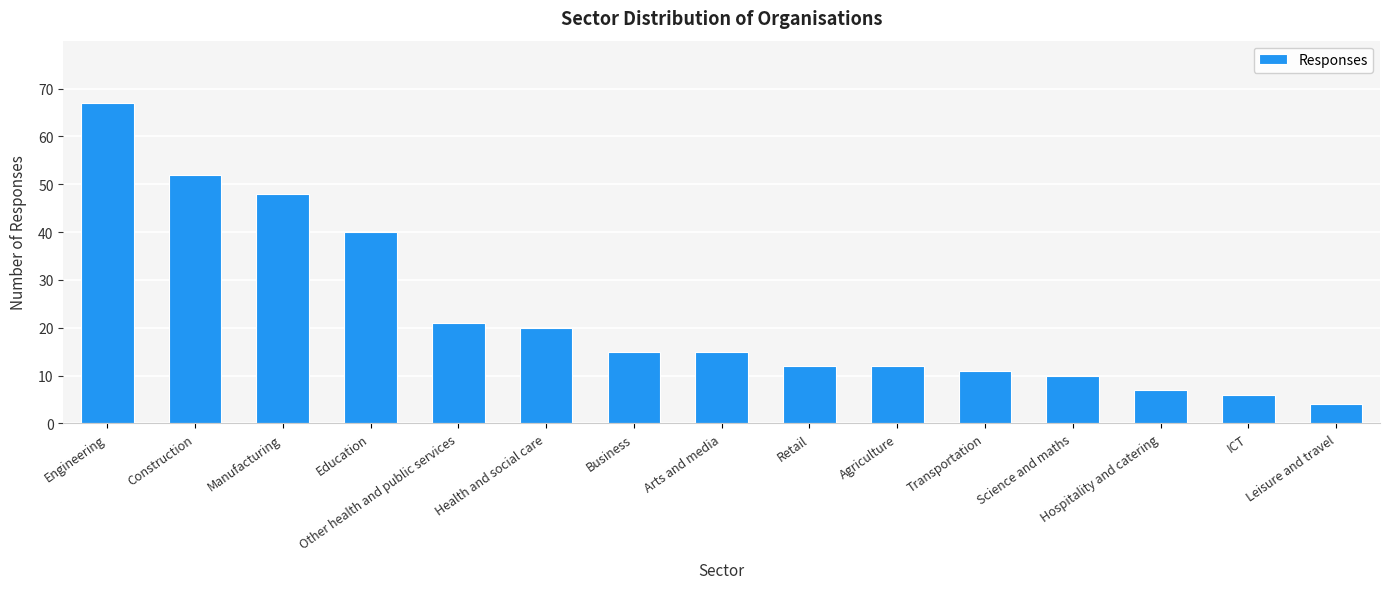

What is the change in value from Construction to Health and social care?

-32